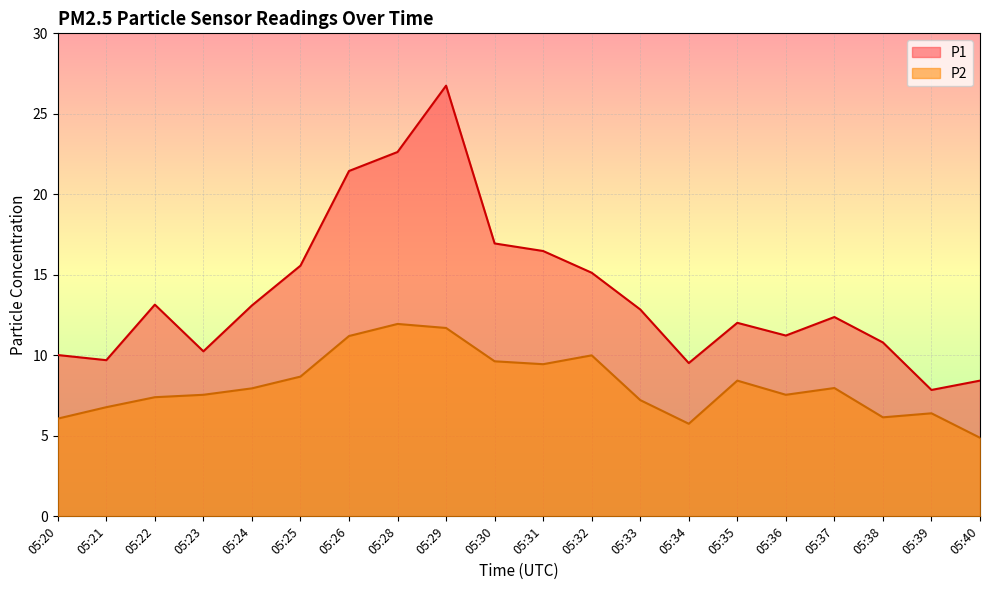

What is the difference between the P1 values at 05:22 and 05:28?

9.5